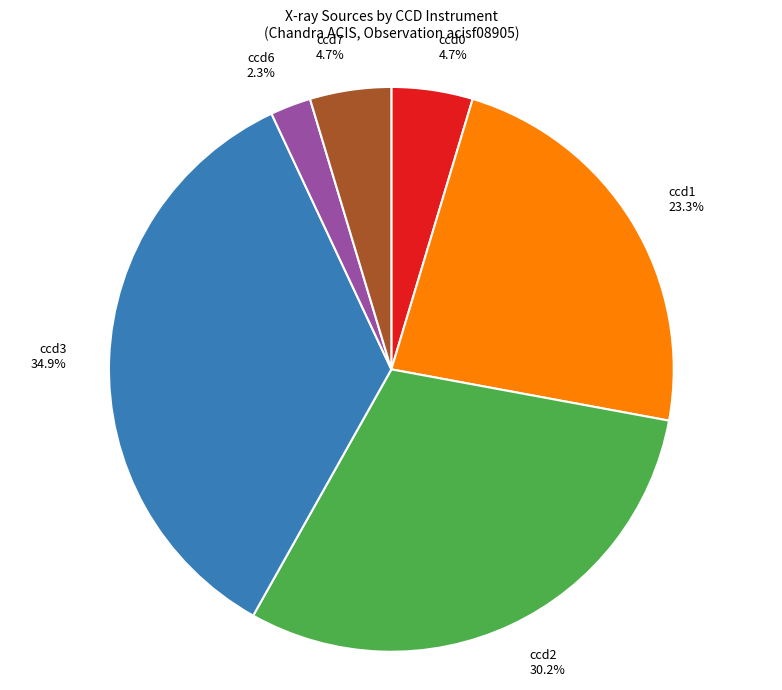

To the nearest percent, what is the average slice percentage?

17%